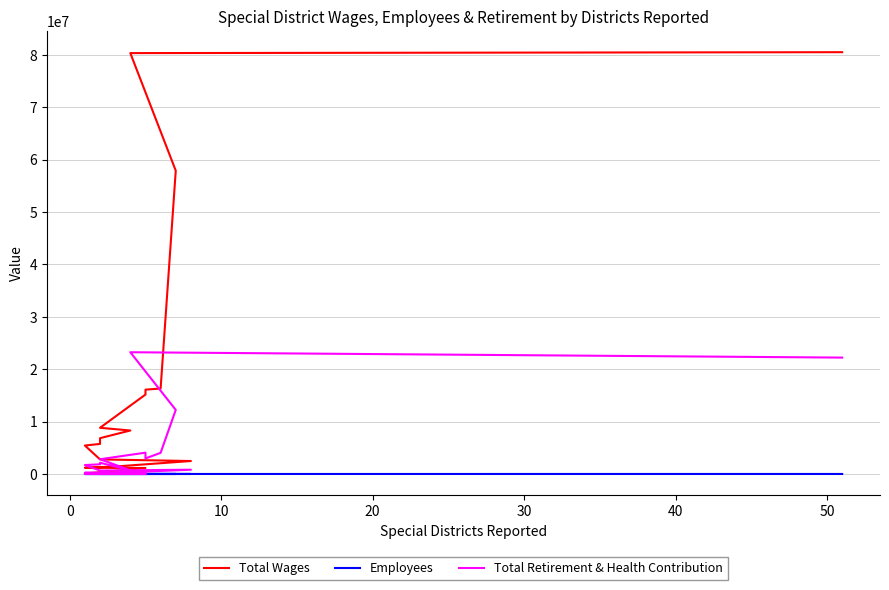

True or false: Total Wages has more than 2 points higher than both neighbors.

False